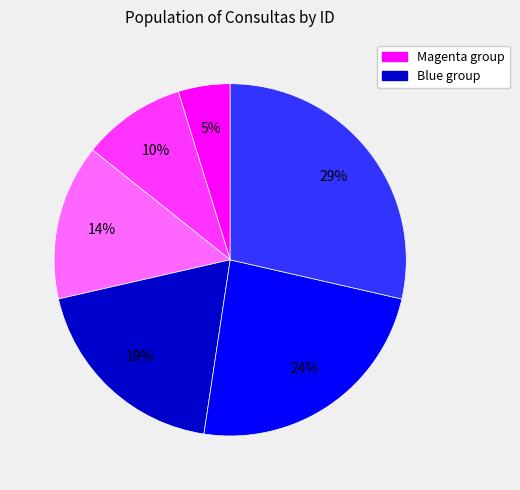

Is there a majority slice in this chart?

No